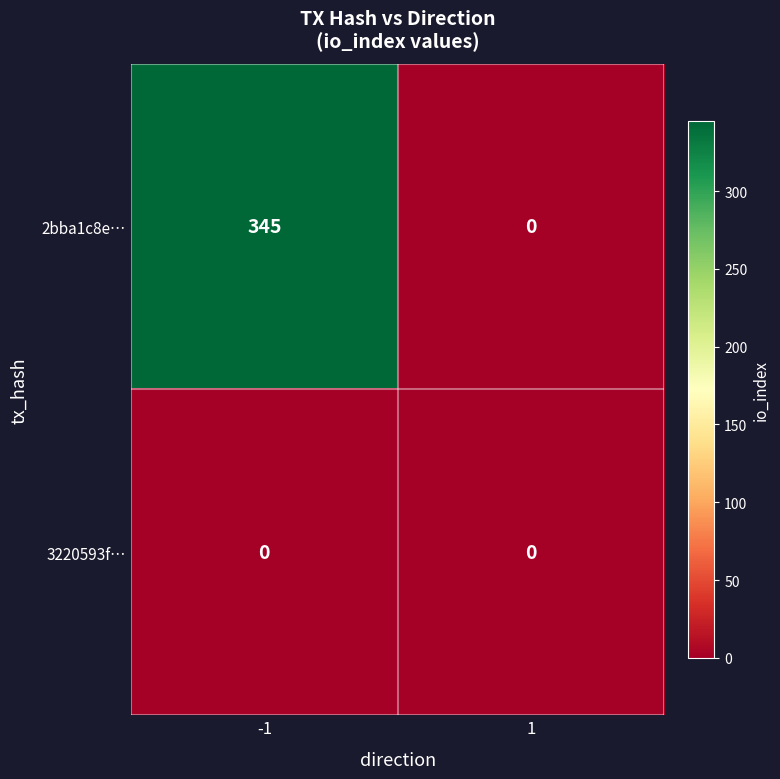

What is the difference between the 2bba1c8e… values at -1 and 1?

345